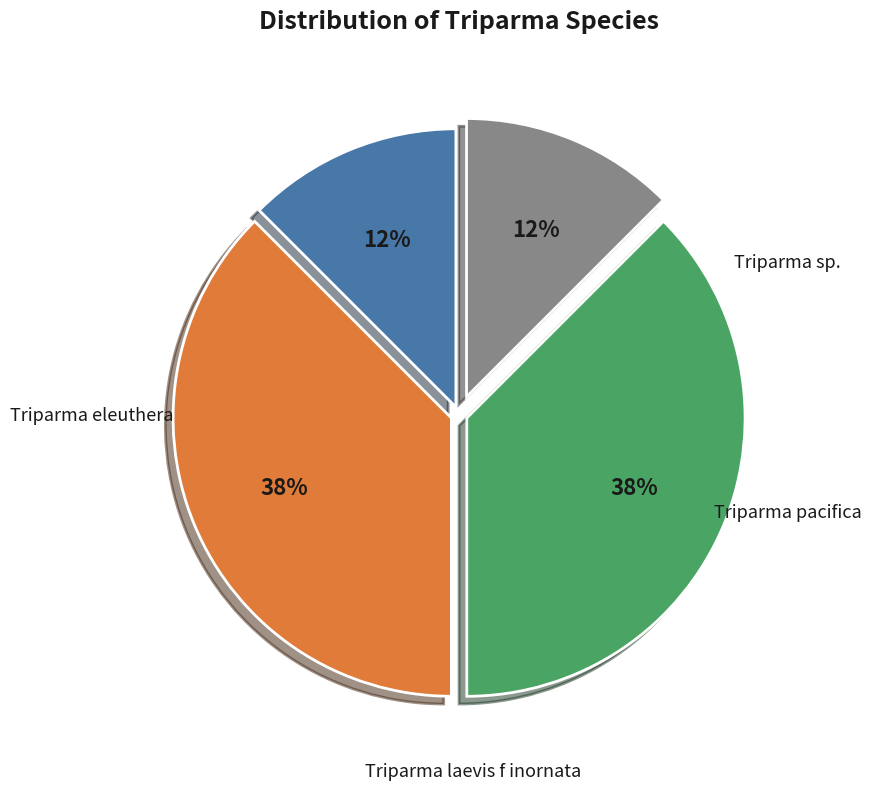

Is there a majority slice in this chart?

No